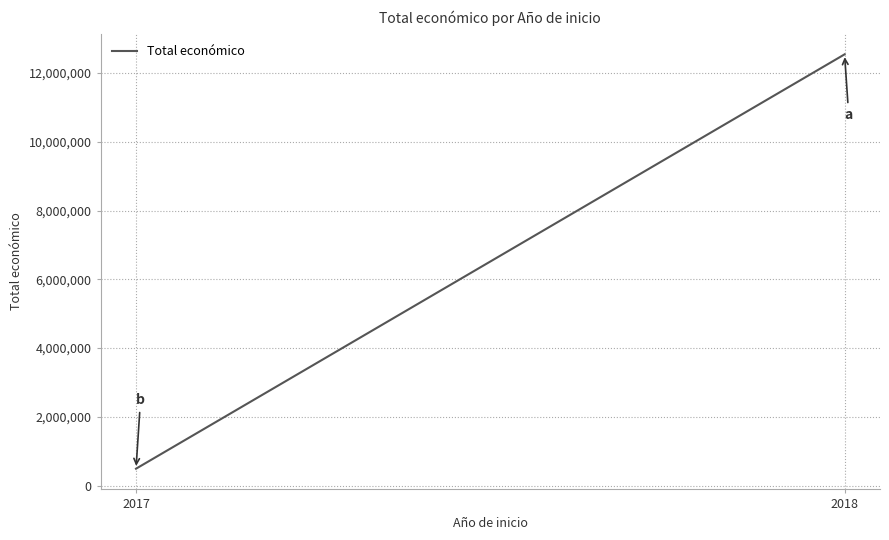

Which category has the highest value across all series?

2018